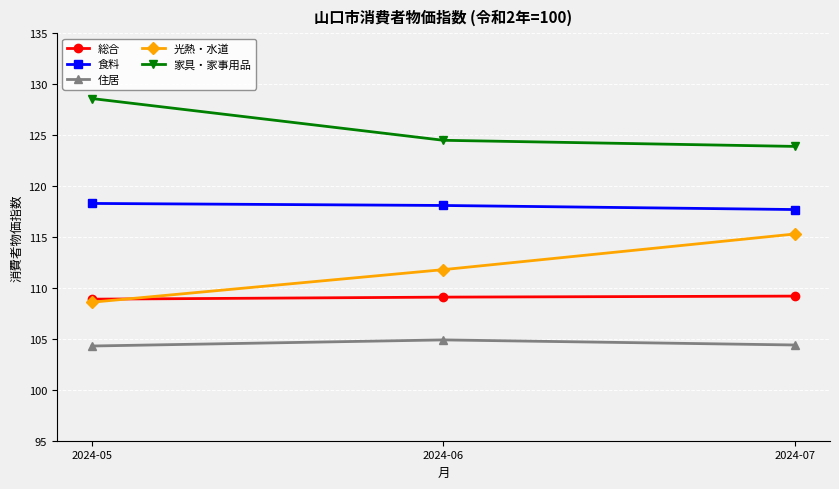

At which label does 光熱・水道 first exceed 111?

2024-06